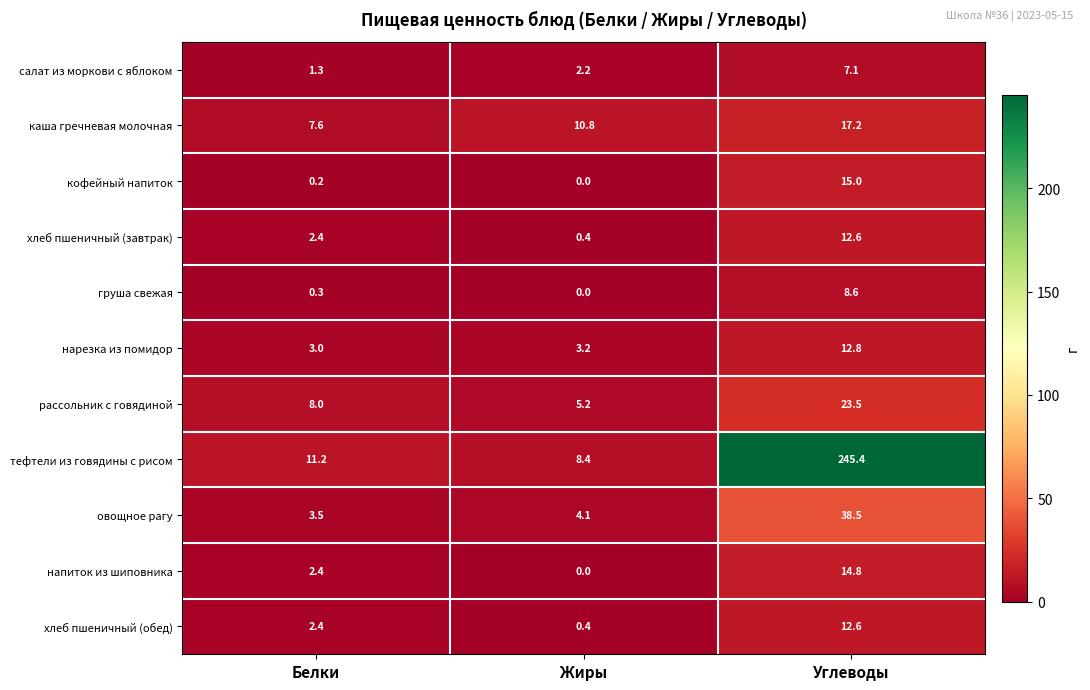

Is the value of салат из моркови с яблоком at Жиры greater than the value of кофейный напиток at Жиры?

Yes